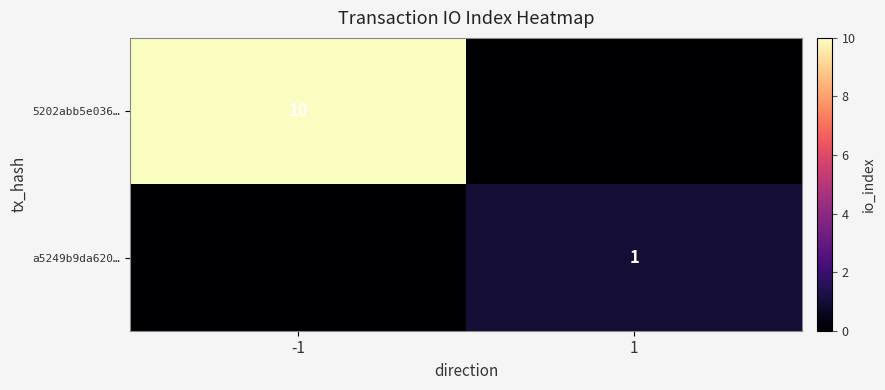

True or false: 5202abb5e036… has a value of 10 at -1.

True